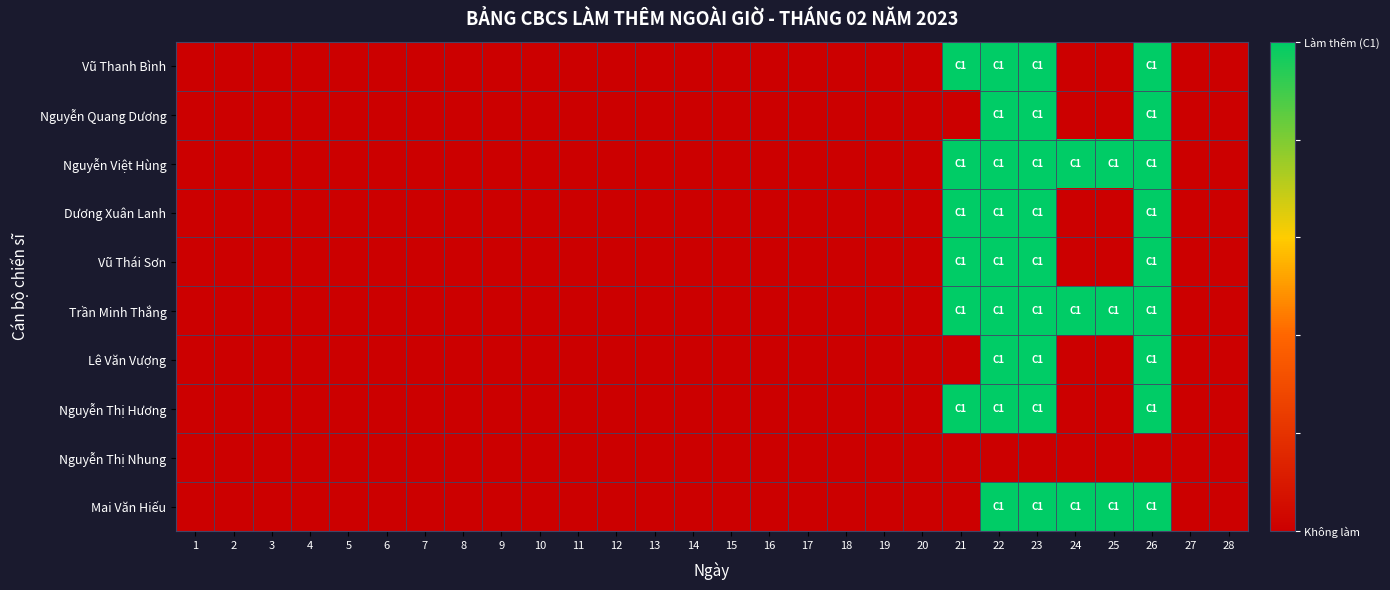

Rank the series by their maximum value, from highest to lowest.

Vũ Thanh Bình, Nguyễn Quang Dương, Nguyễn Việt Hùng, Dương Xuân Lanh, Vũ Thái Sơn, Trần Minh Thắng, Lê Văn Vượng, Nguyễn Thị Hương, Mai Văn Hiếu, Nguyễn Thị Nhung